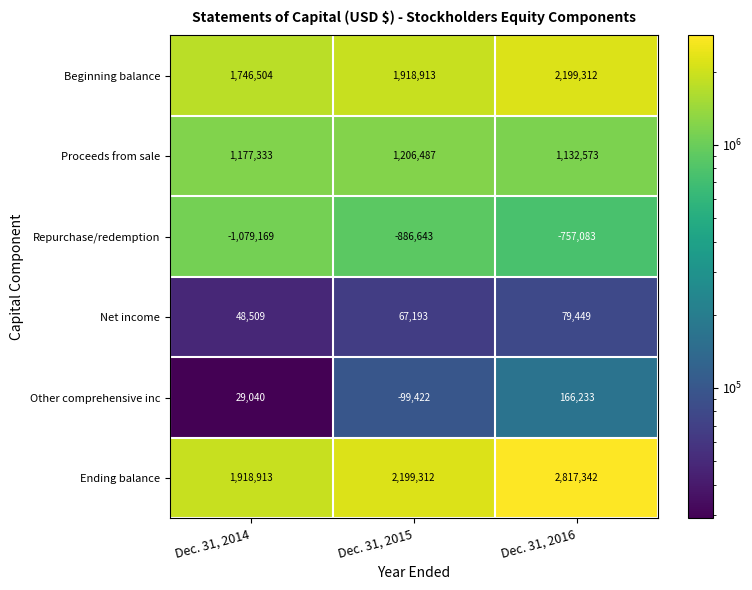

Which series has the largest total across all categories?

Ending balance